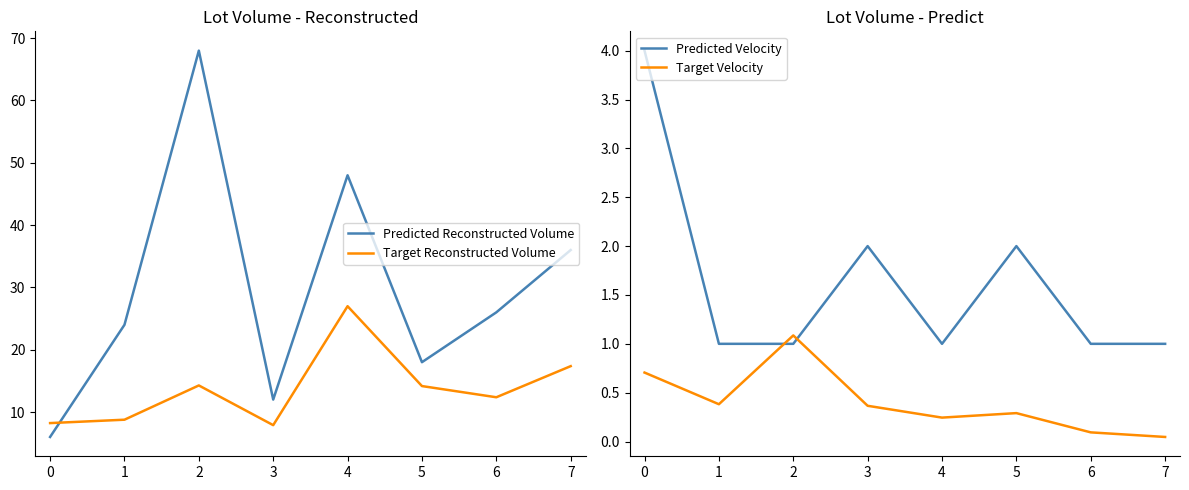

What is the highest value of the Target Velocity series?

1.1